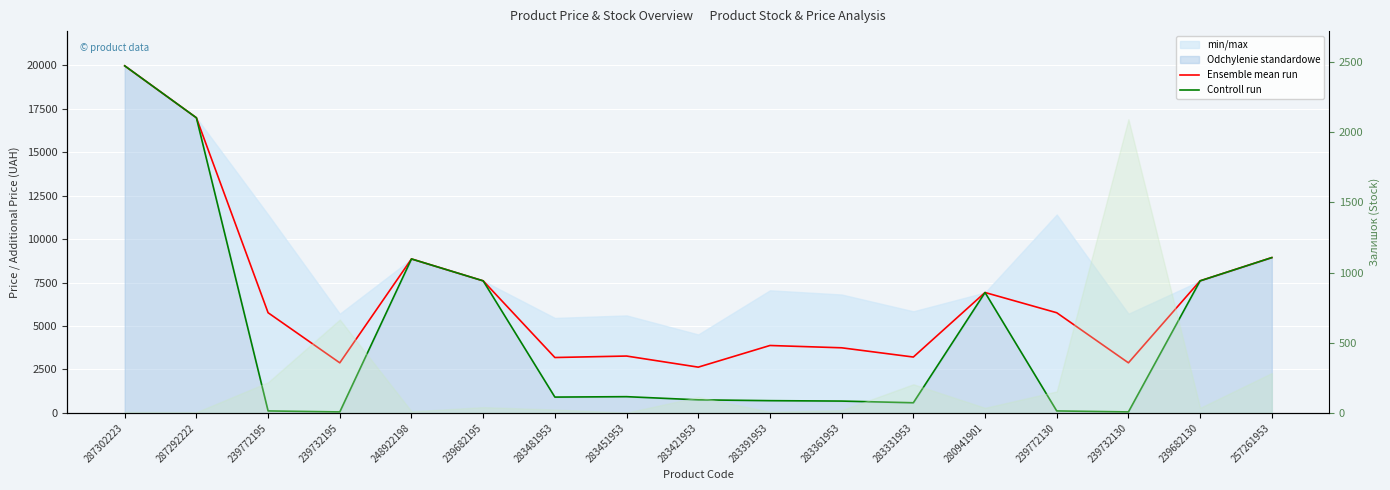

Is the value of Controll run at 283361953 greater than the value of Ensemble mean run at 248922198?

No